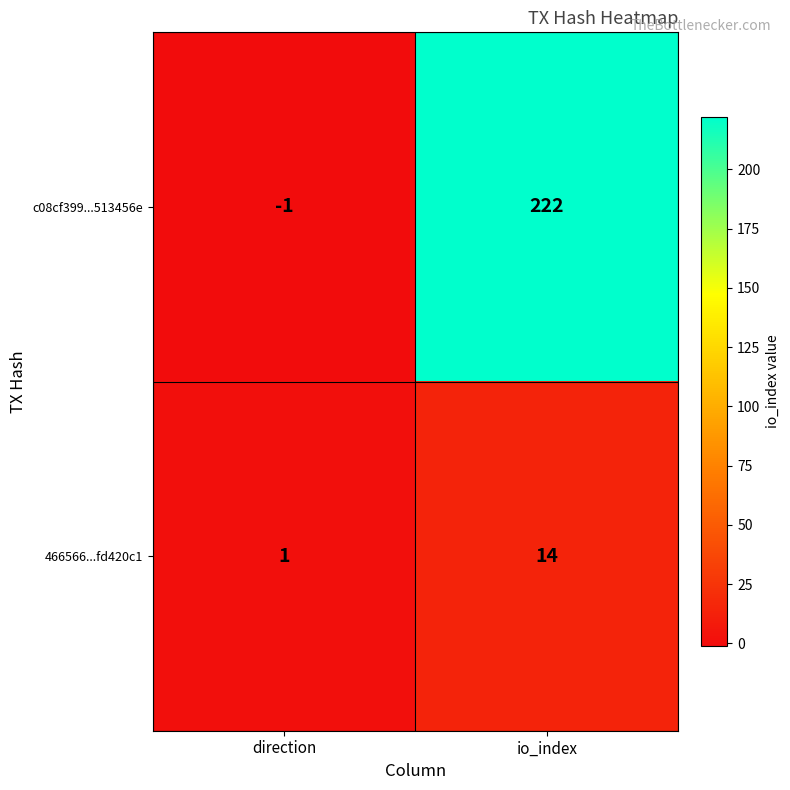

True or false: c08cf399...513456e has a value of 222 at io_index.

True